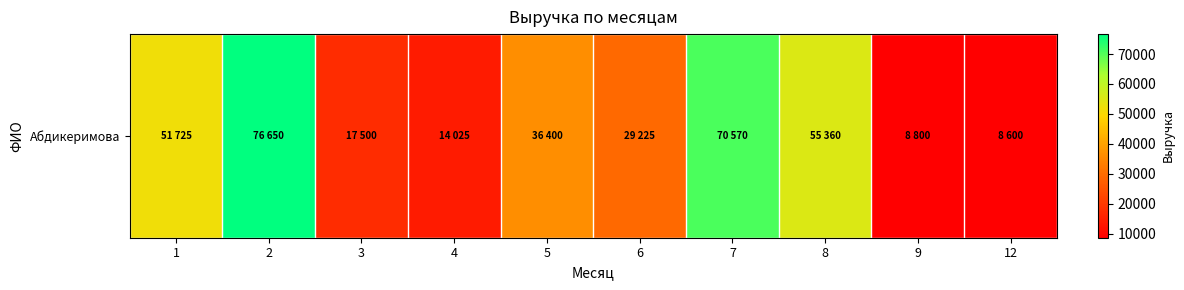

The value at 12 is 14118. True or false?

False